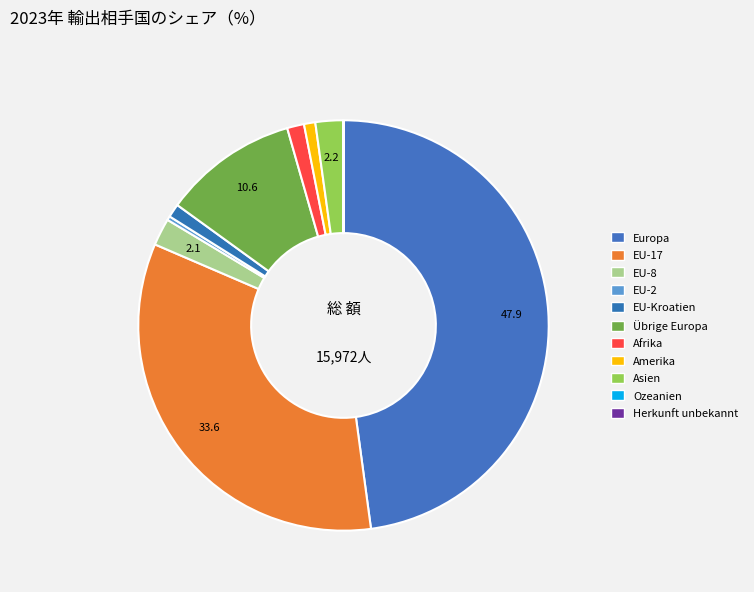

How many slices are in this pie chart?

11